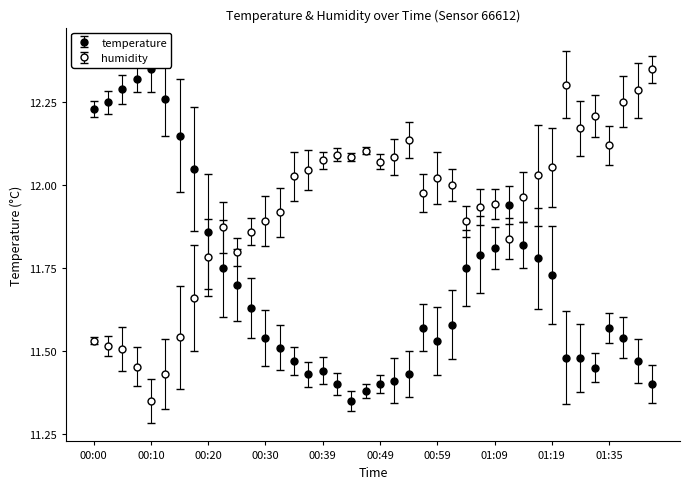

How many lines are shown in the chart?

2